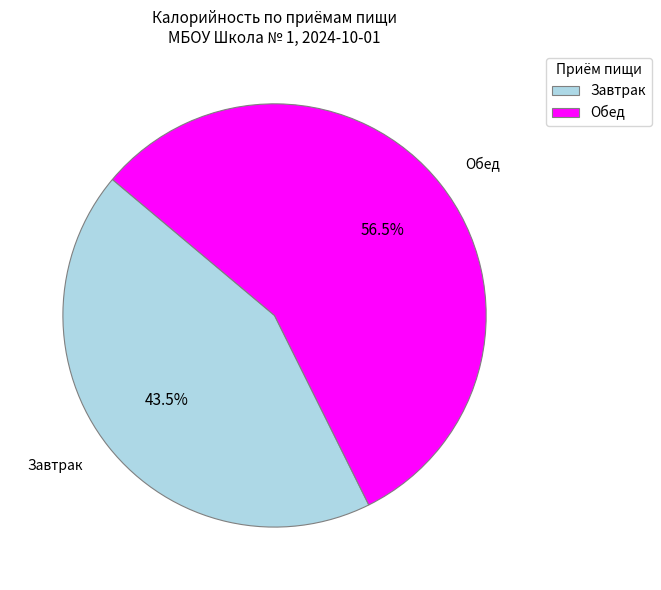

Does Завтрак represent more than half of the total?

No